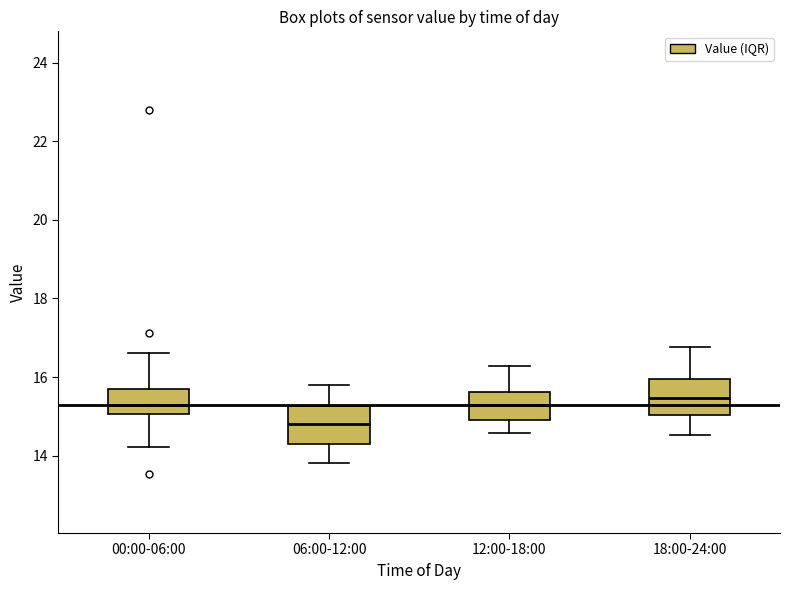

Reading left to right, transcribe this box plot: for each box, give where its median line is, the range the box spans, and where its two whiskers end, as read against the y-axis. The values are not printed on the chart, so give them approximately, as read against the axis.

00:00-06:00: median 15.4, box 15.0 to 15.6, whiskers 14.2 to 16.6
06:00-12:00: median 14.8, box 14.4 to 15.2, whiskers 13.8 to 15.8
12:00-18:00: median 15.2, box 15.0 to 15.6, whiskers 14.6 to 16.2
18:00-24:00: median 15.4, box 15.0 to 16.0, whiskers 14.6 to 16.8